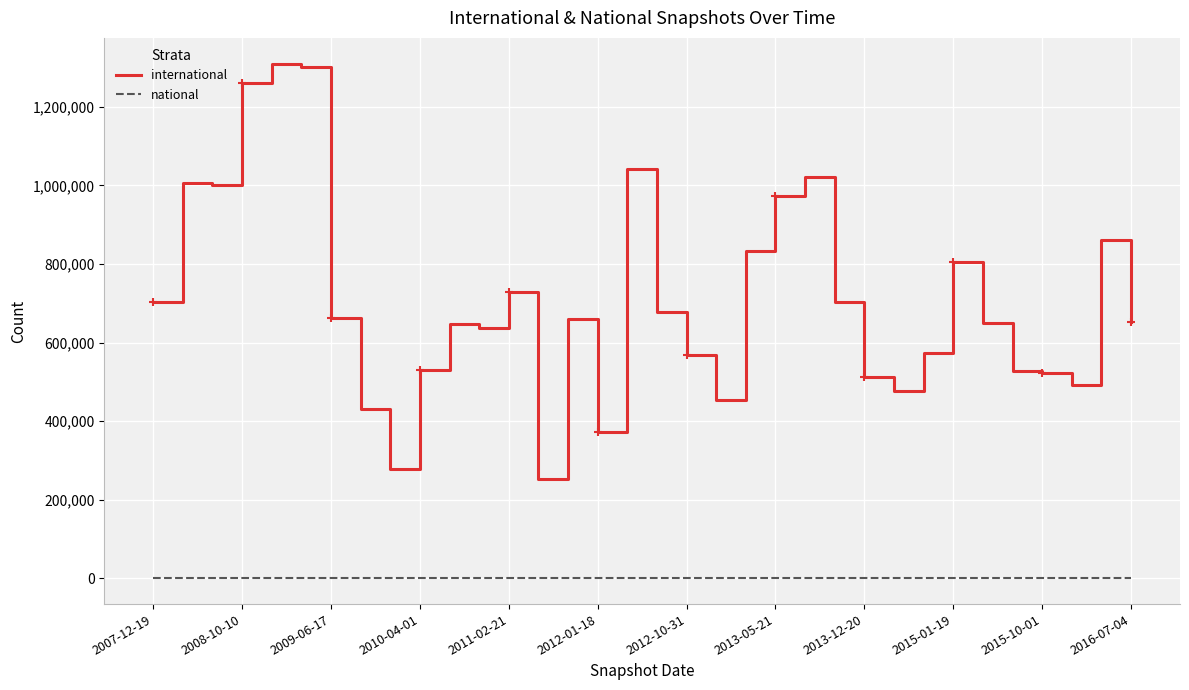

List the series in order of their peak value, lowest first.

national, international